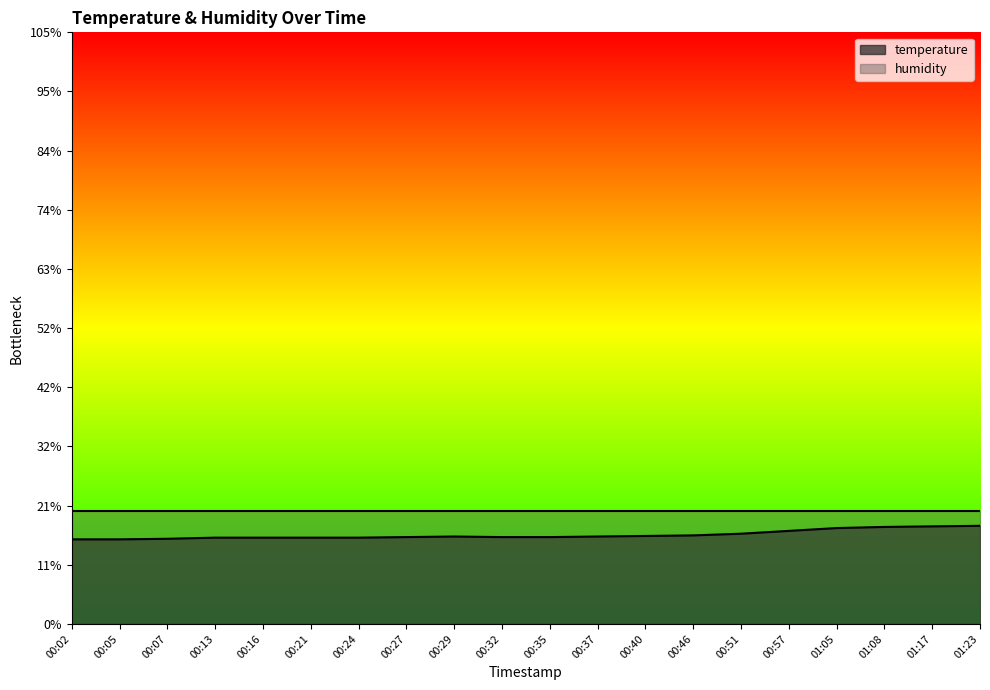

Reading left to right, what are all the values shown in this chart?

15.0	15.0	15.1	15.3	15.3	15.3	15.3	15.4	15.5	15.4	15.4	15.5	15.6	15.7	16.0	16.5	17.0	17.2	17.3	17.4